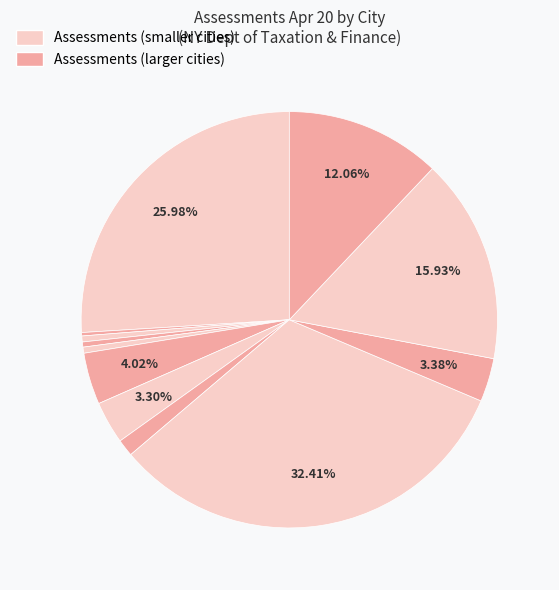

To the nearest percent, what is the difference between the largest and smallest slice percentages?

32%